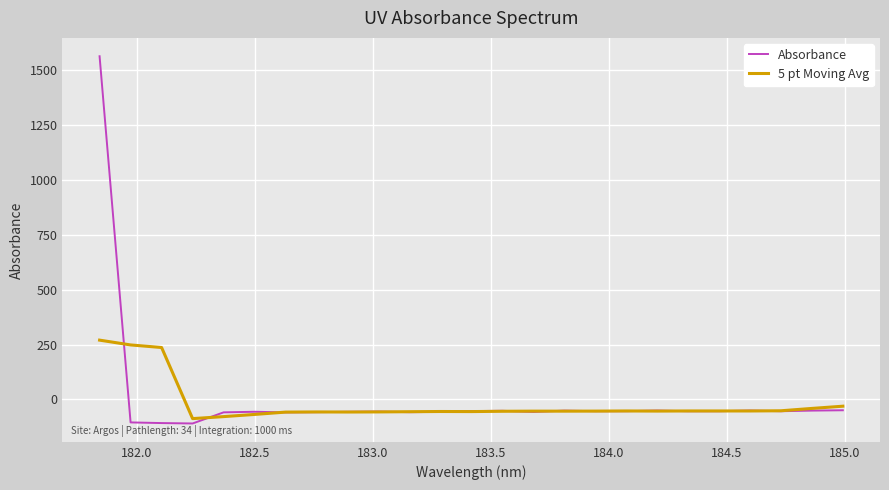

What are all the series names shown in the legend?

Absorbance, 5 pt Moving Avg